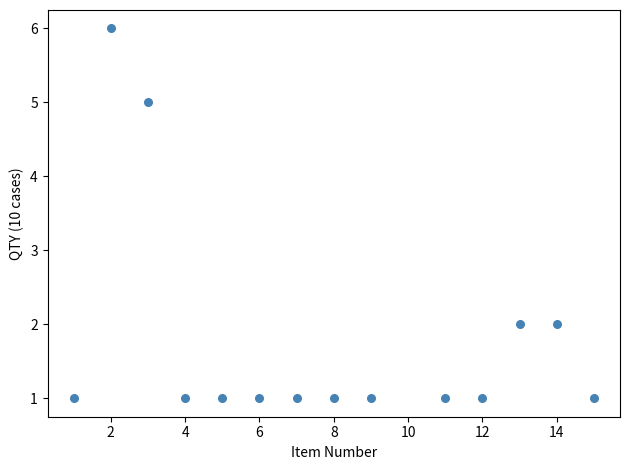

What is the range of X values (max minus min)?

14